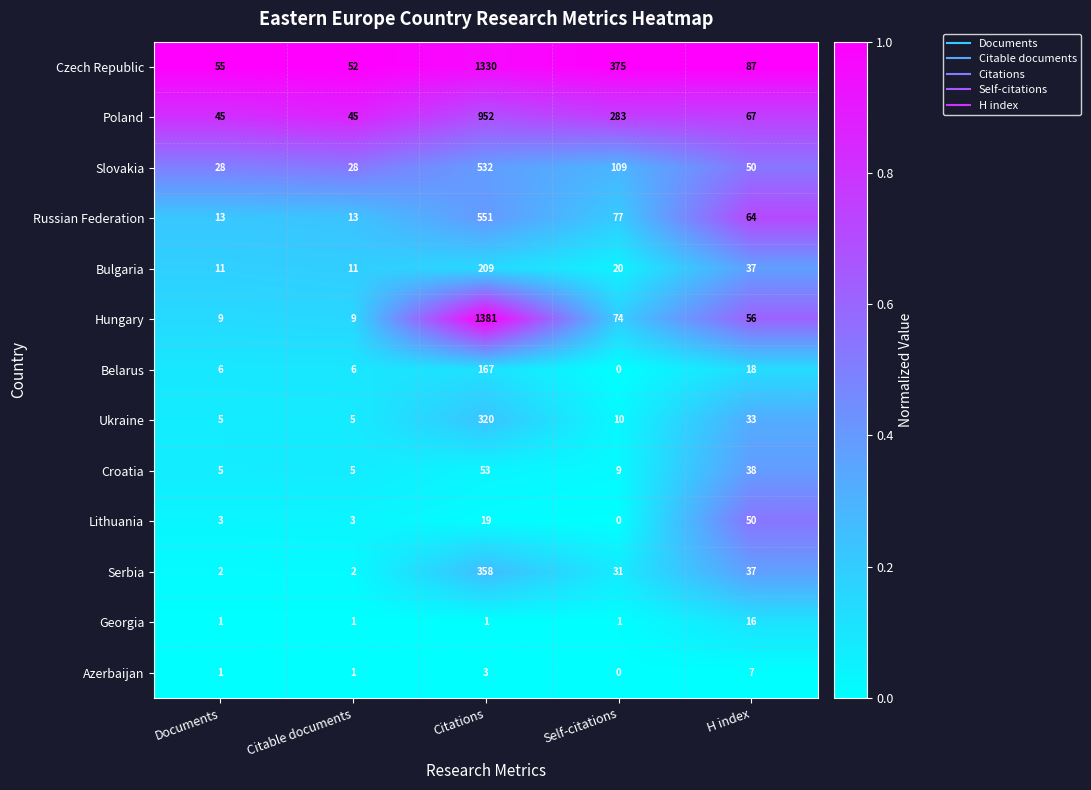

At which category does the chart reach its peak across all series?

Citations